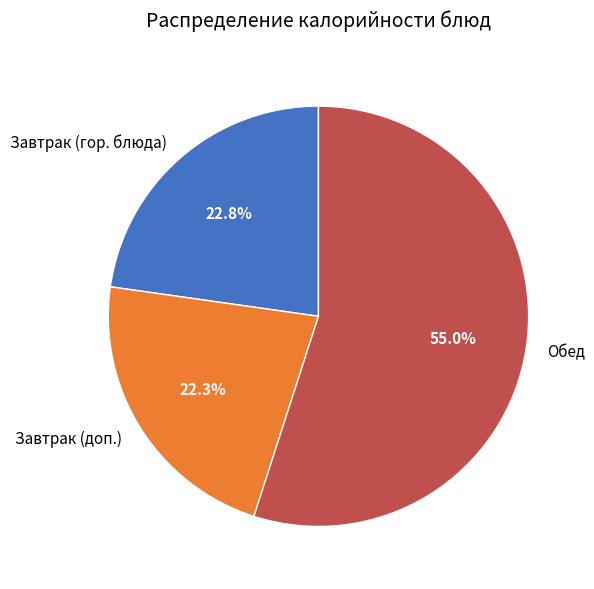

Which slice is the largest?

Обед